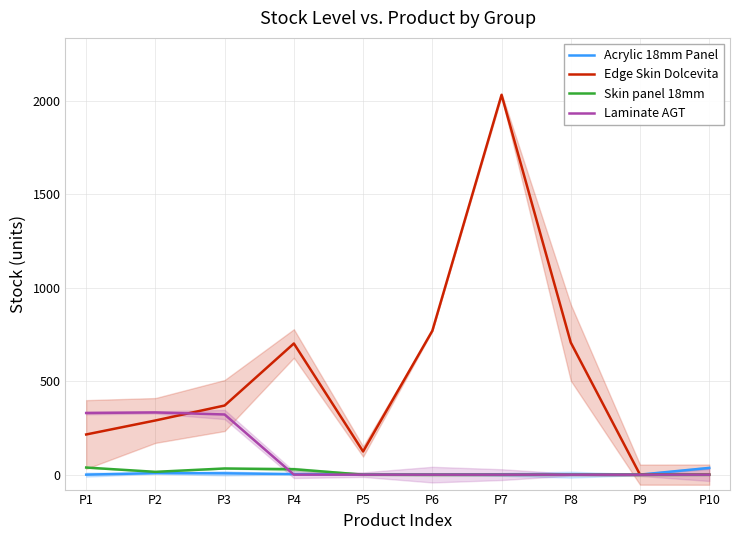

True or false: Laminate AGT has a value of 330 at P1.

True